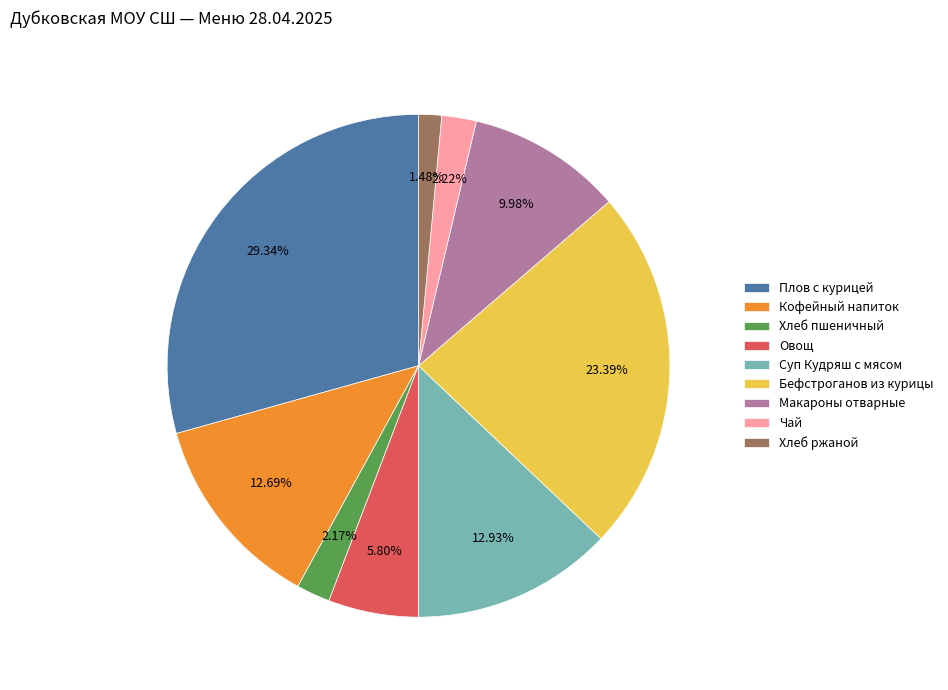

Which has a higher value, Бефстроганов из курицы or Макароны отварные?

Бефстроганов из курицы